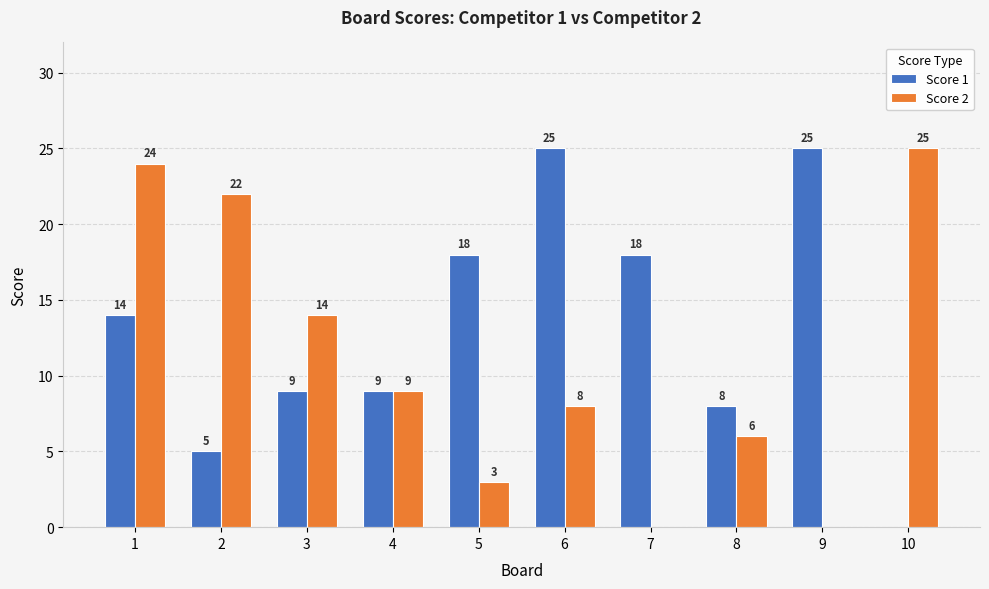

Is the value of Score 2 at 10 greater than the value of Score 1 at 7?

Yes